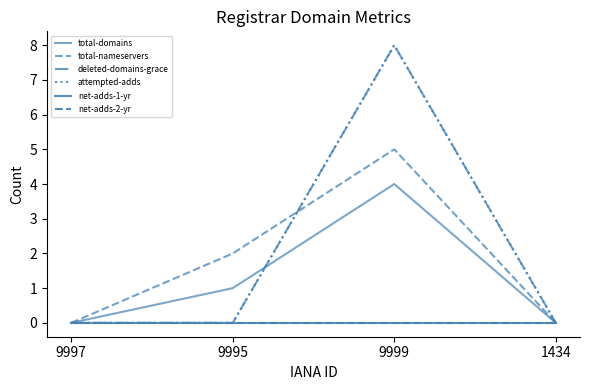

Does the chart have visible grid lines?

No